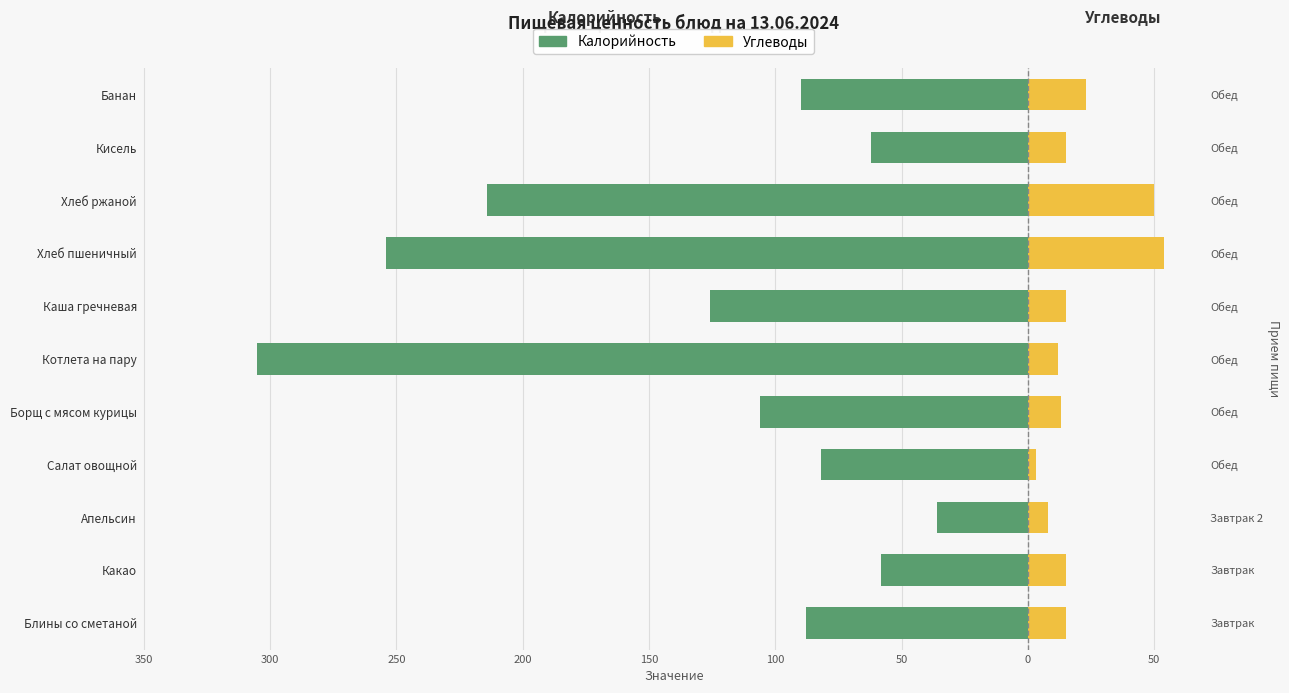

How many series are shown in this chart?

2